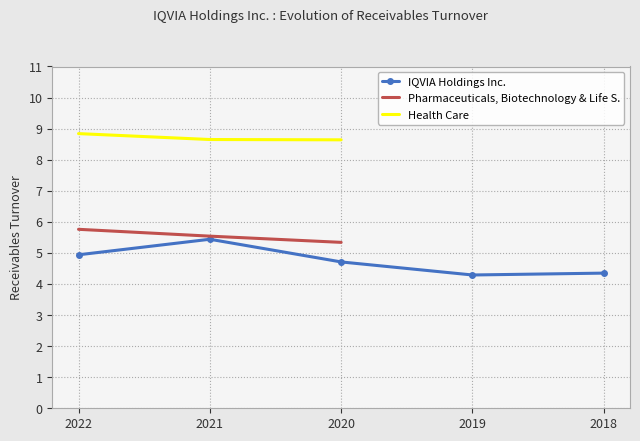

True or false: Pharmaceuticals, Biotechnology & Life S. has a value of 5.8 at 2022.

True